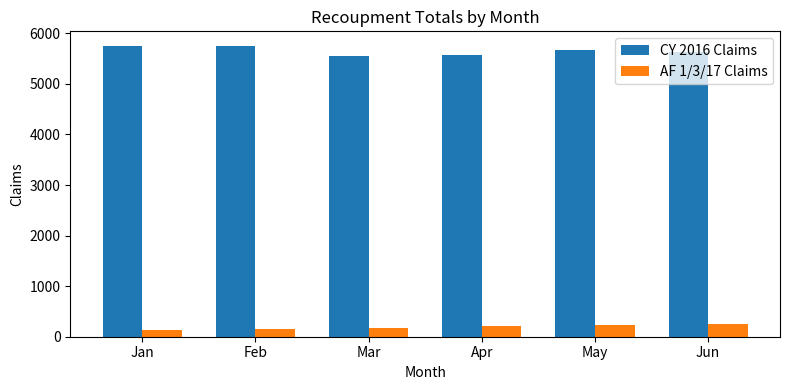

What is the sum of the CY 2016 Claims values at Jan and Apr?

11324